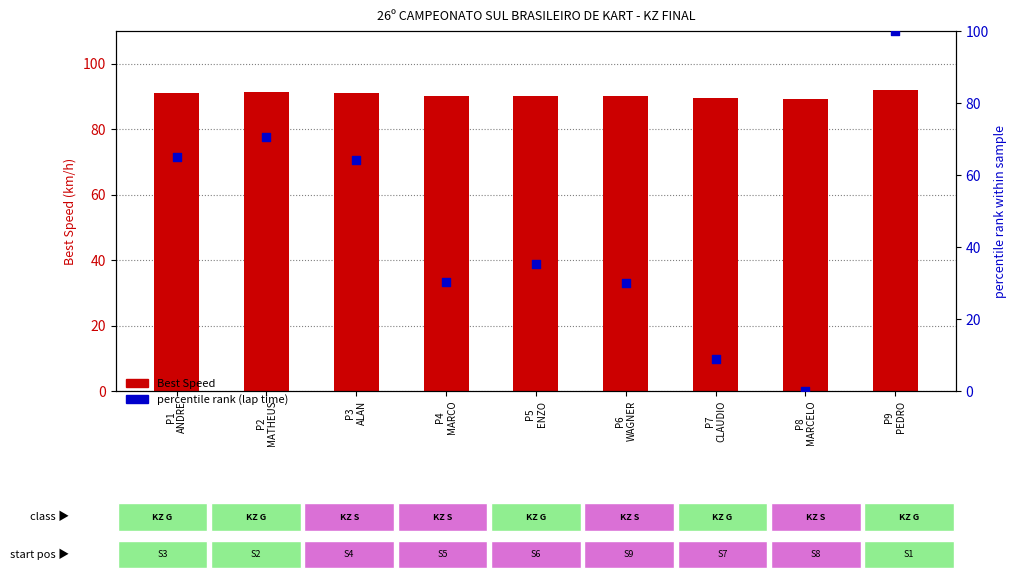

What are all the series names shown in the legend?

Best Speed, percentile rank (lap time)